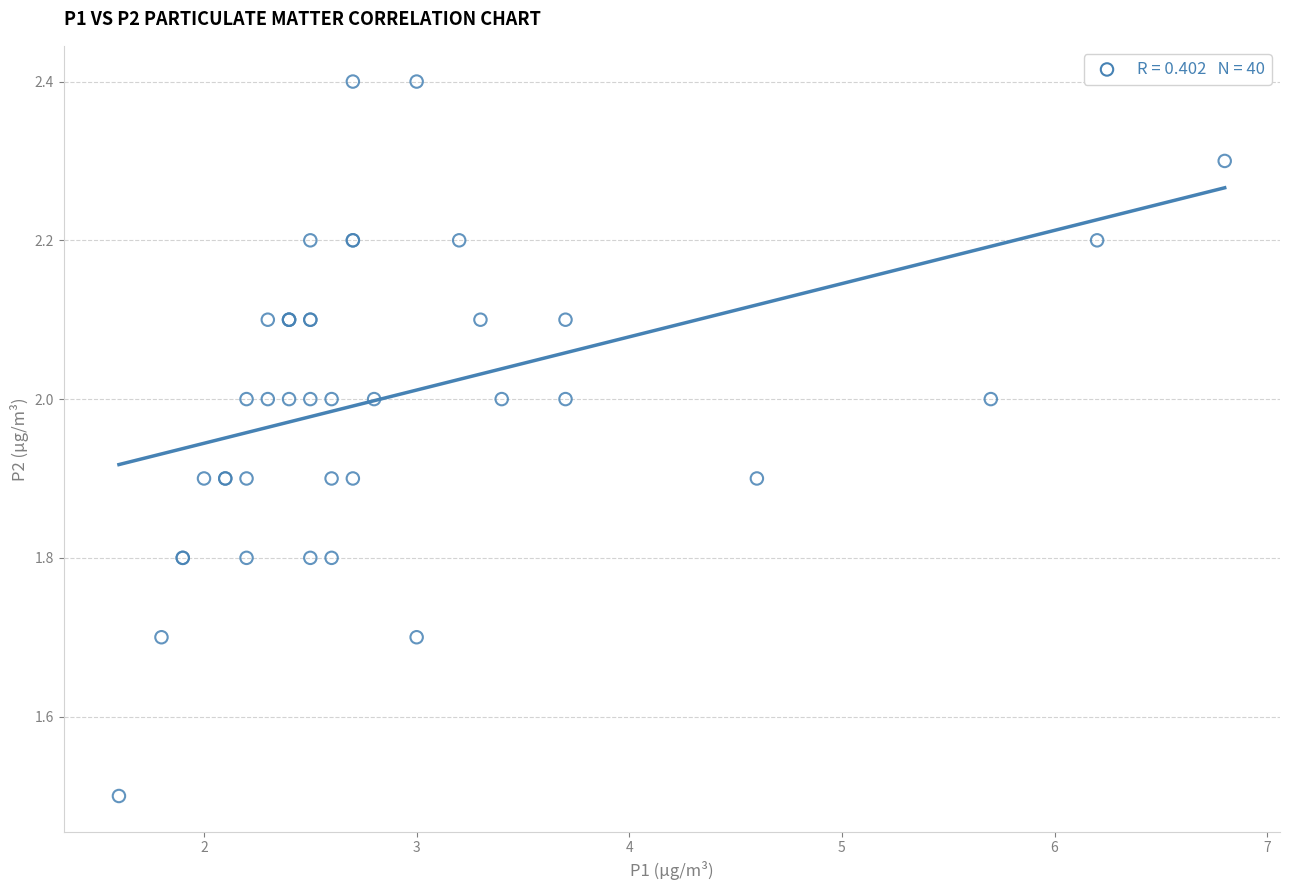

What Y value in the scatter plot is closest to 1?

1.5